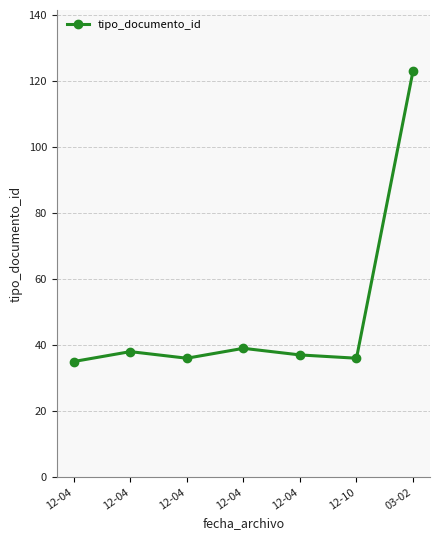

What is the value of the 6th point from the left?

36